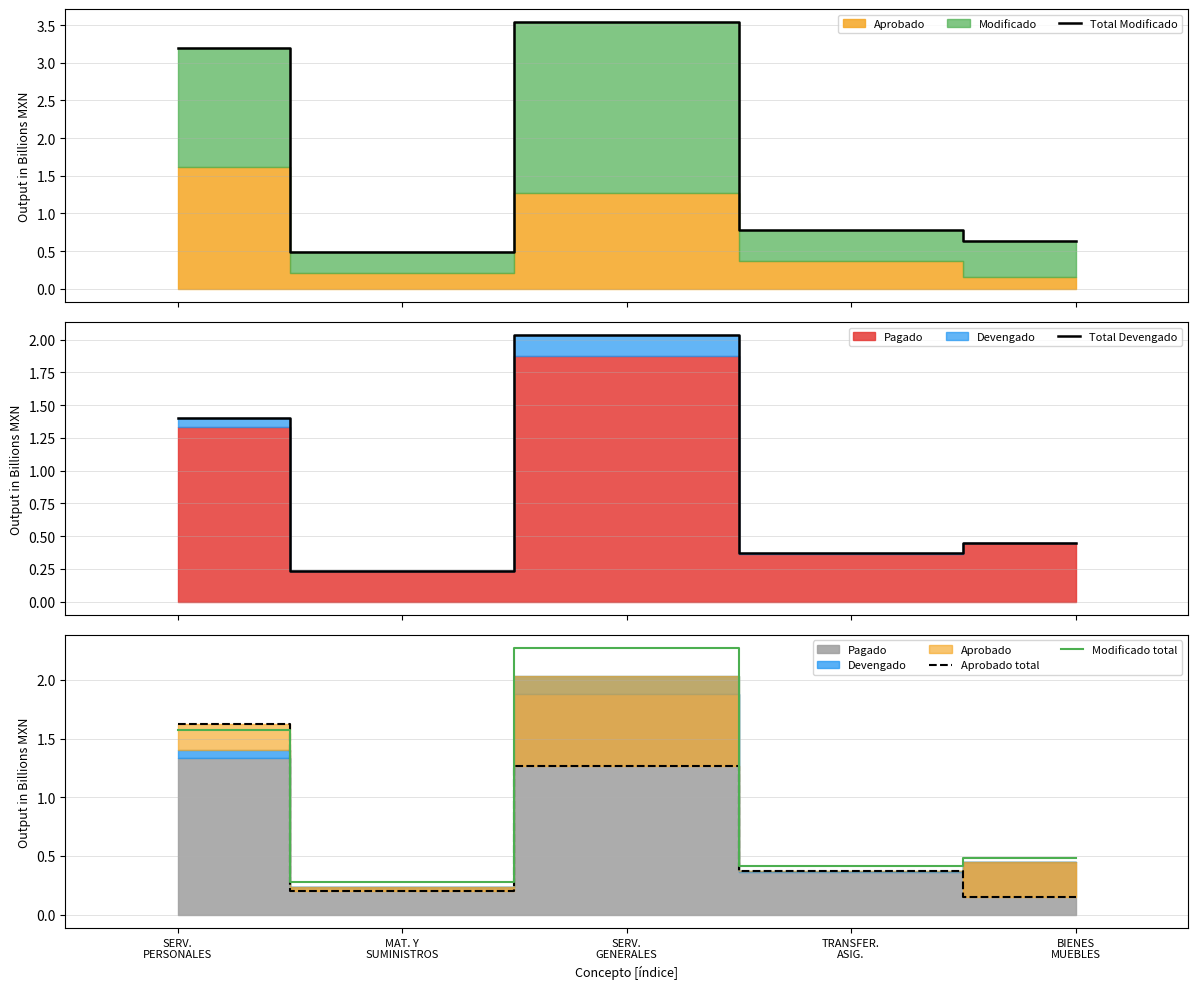

Count the Total Devengado values in the range 0 to 1.

3